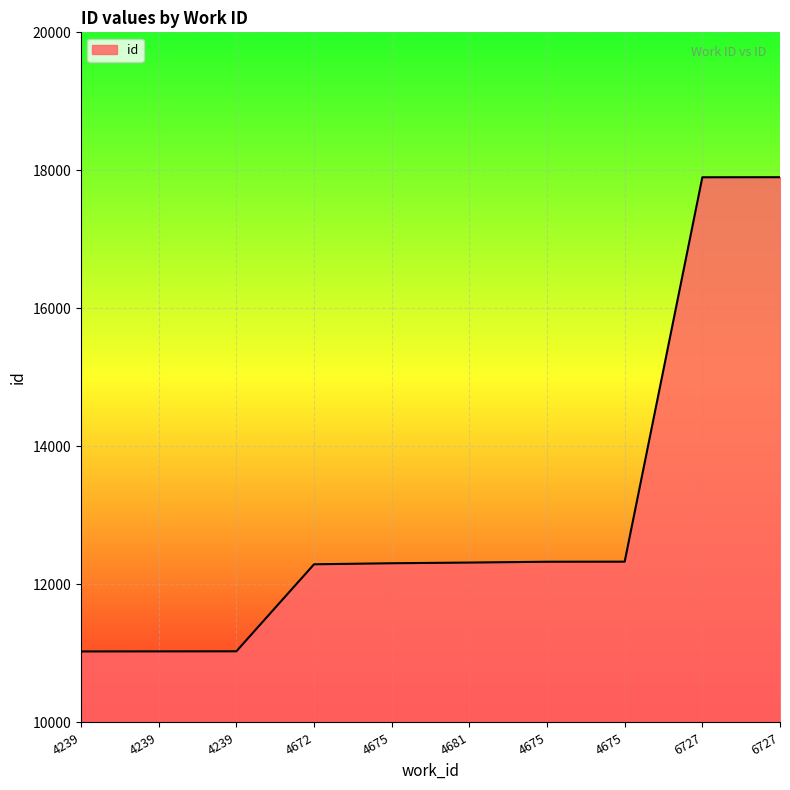

List the labels in order of value, smallest first.

4239, 4239, 4239, 4672, 4675, 4681, 4675, 4675, 6727, 6727